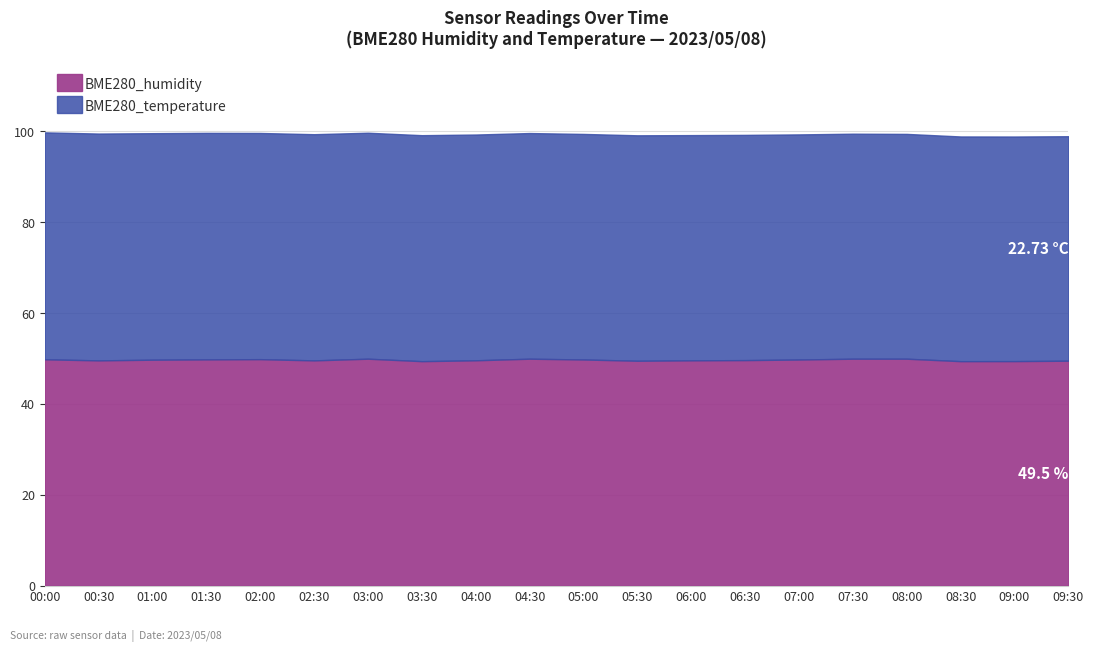

What is the value of the BME280_humidity point at the 16th from the left?

50.0